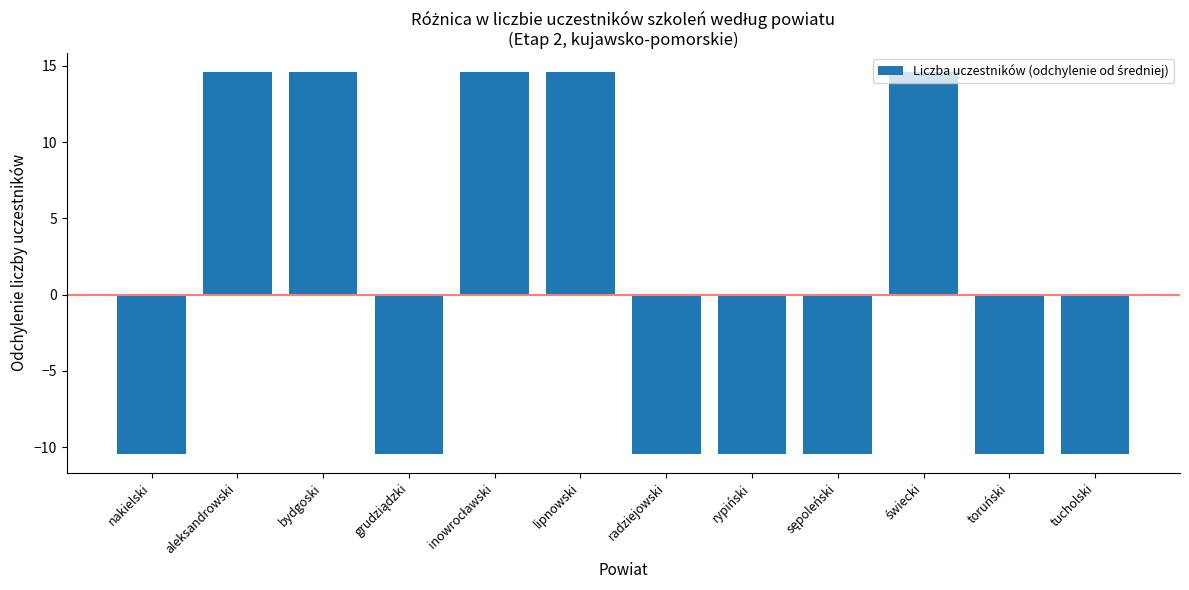

What is the maximum value shown in the chart?

14.6